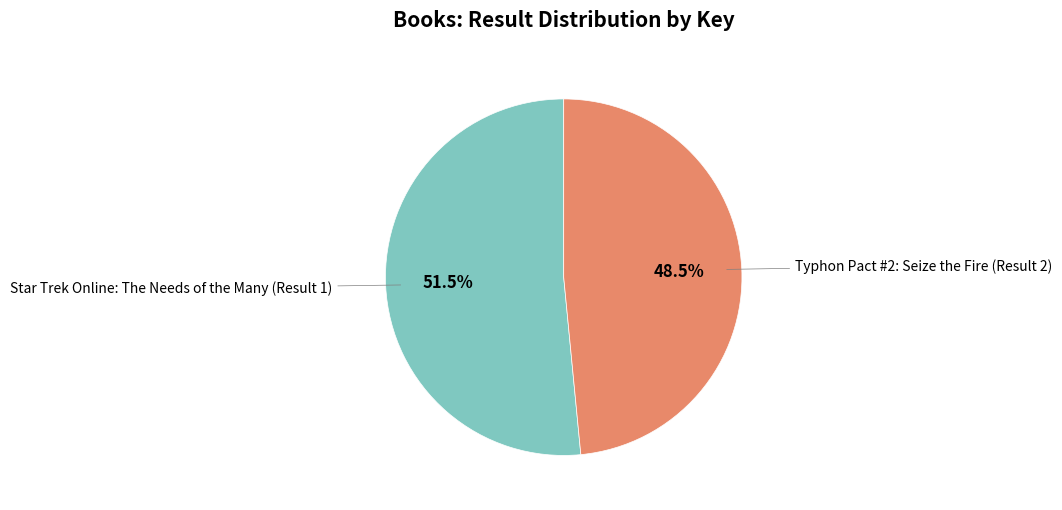

What percentage is NOT represented by Typhon Pact #2: Seize the Fire (Result 2)?

51.5%